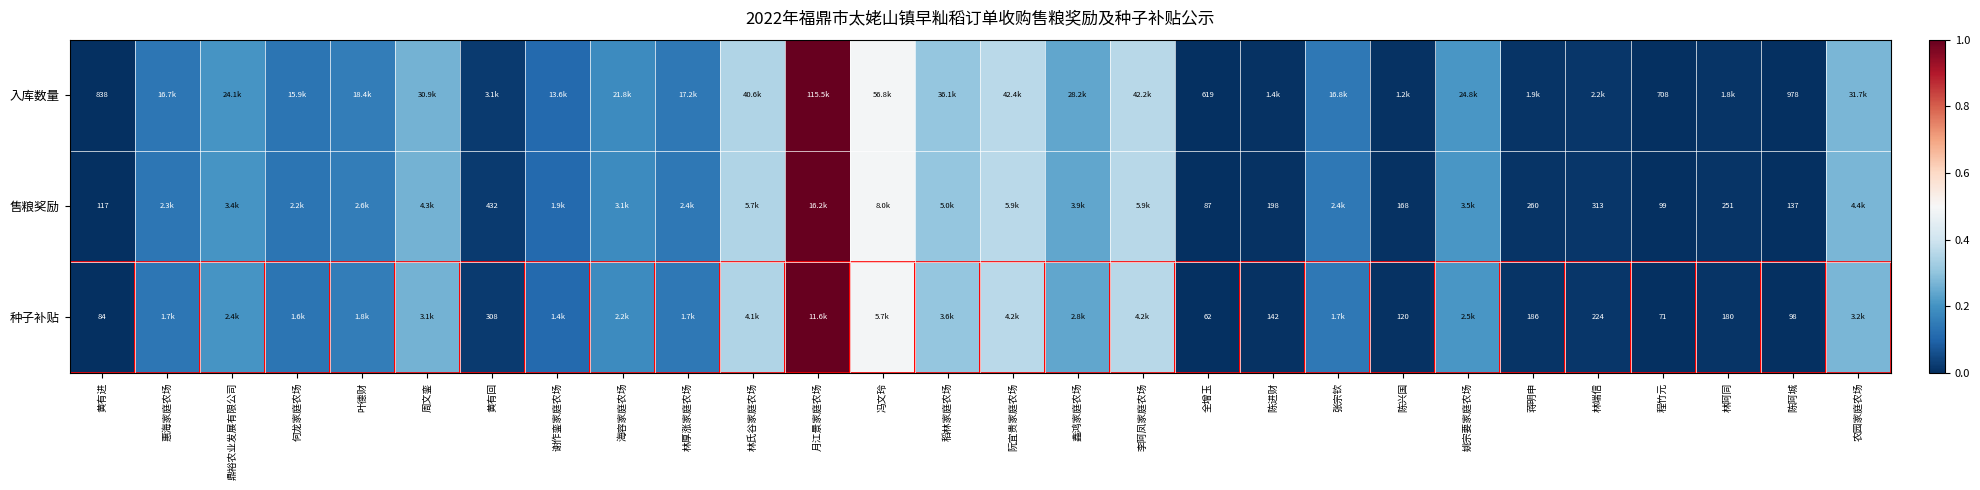

Which series has the largest range (max minus min)?

入库数量